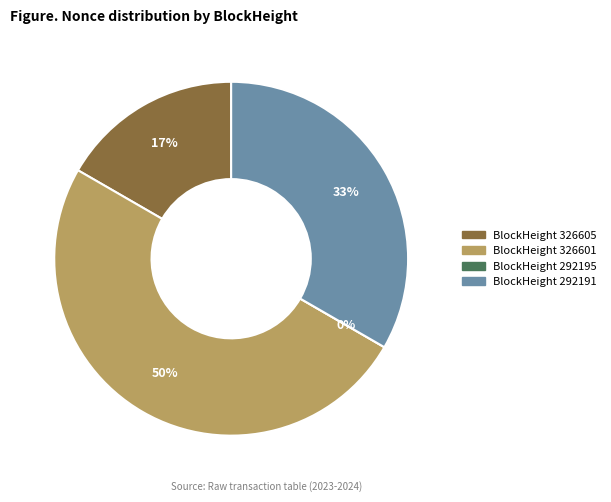

Is there a majority slice in this chart?

No